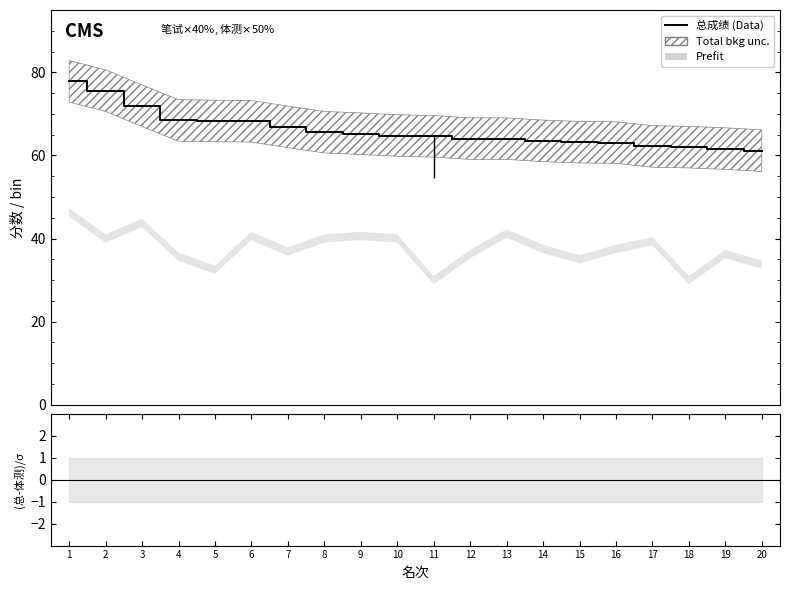

What is the sum of the 总成绩 (Data) values at 20 and 3?

133.1